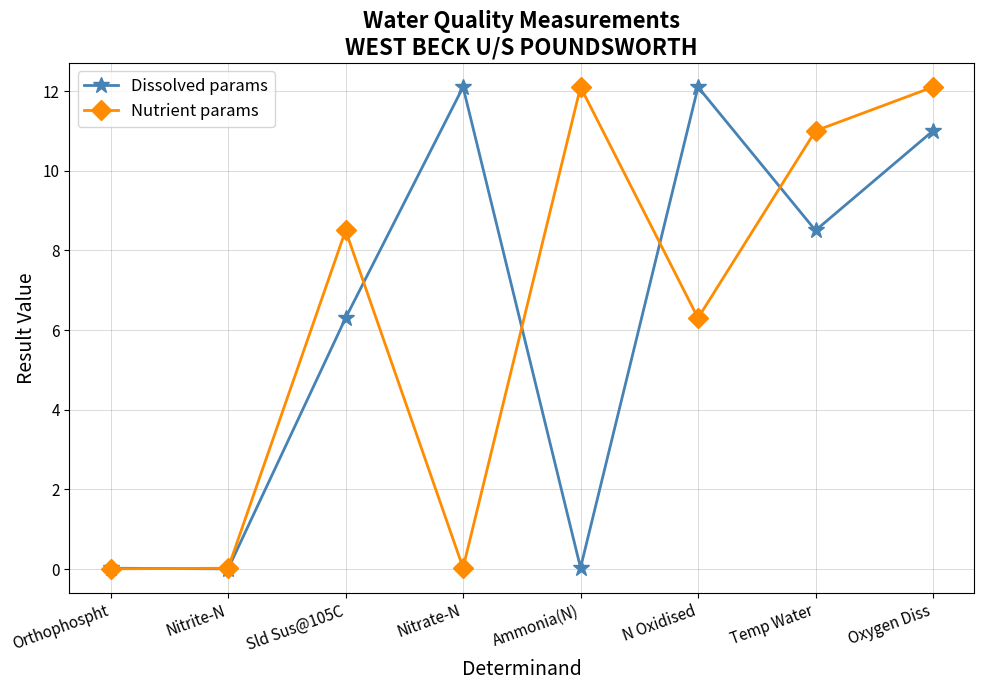

True or false: Nutrient params and Dissolved params intersect in this chart.

True